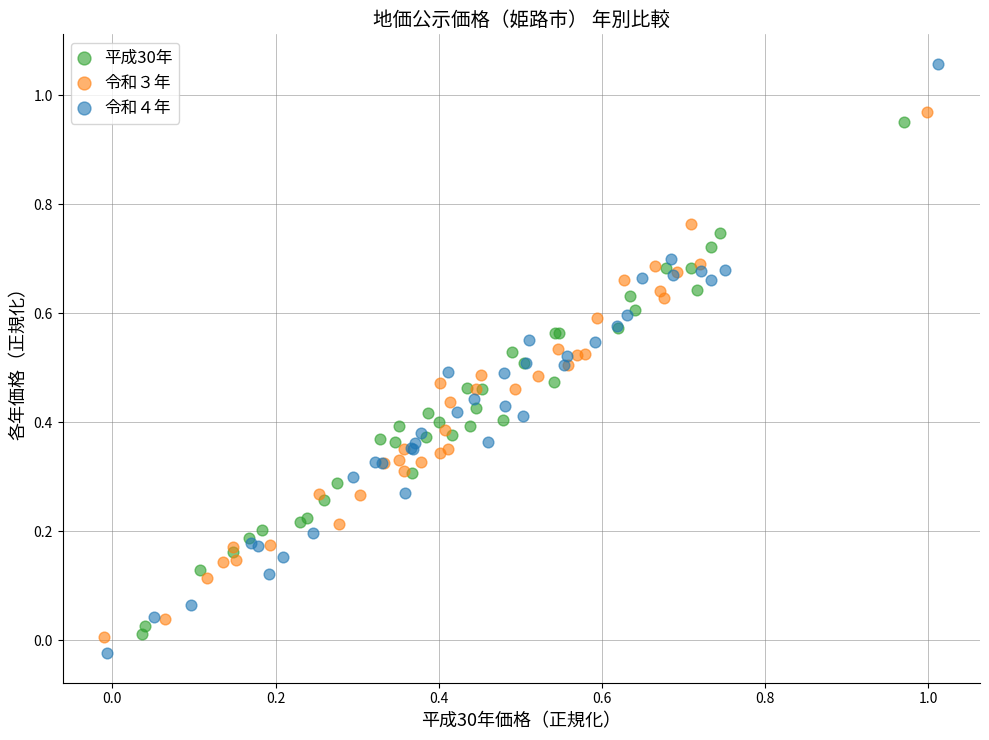

Which series contains the highest Y value?

令和４年